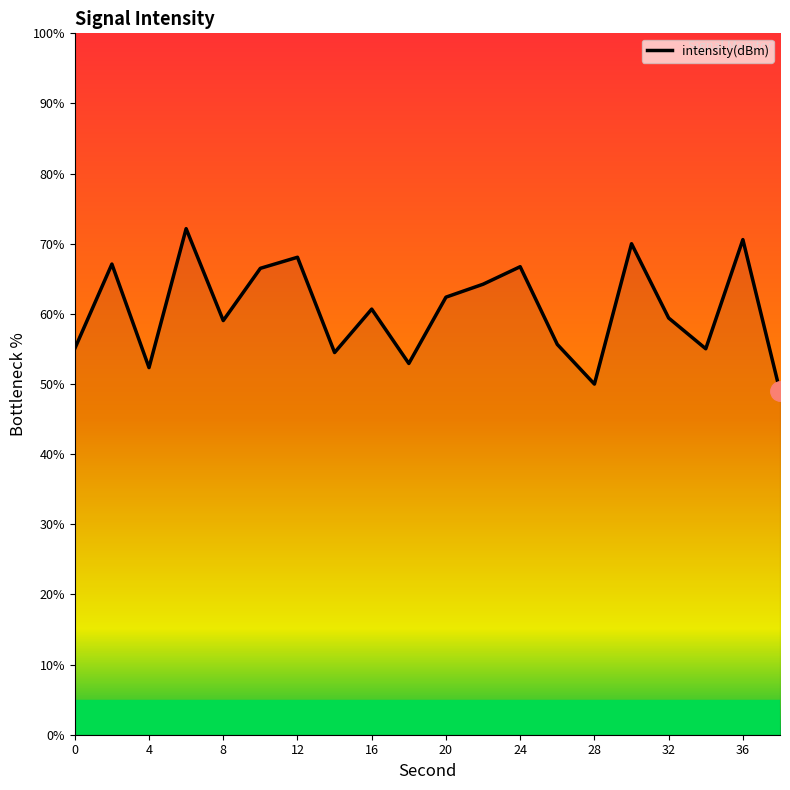

What is the difference between the maximum and minimum values?

23.2